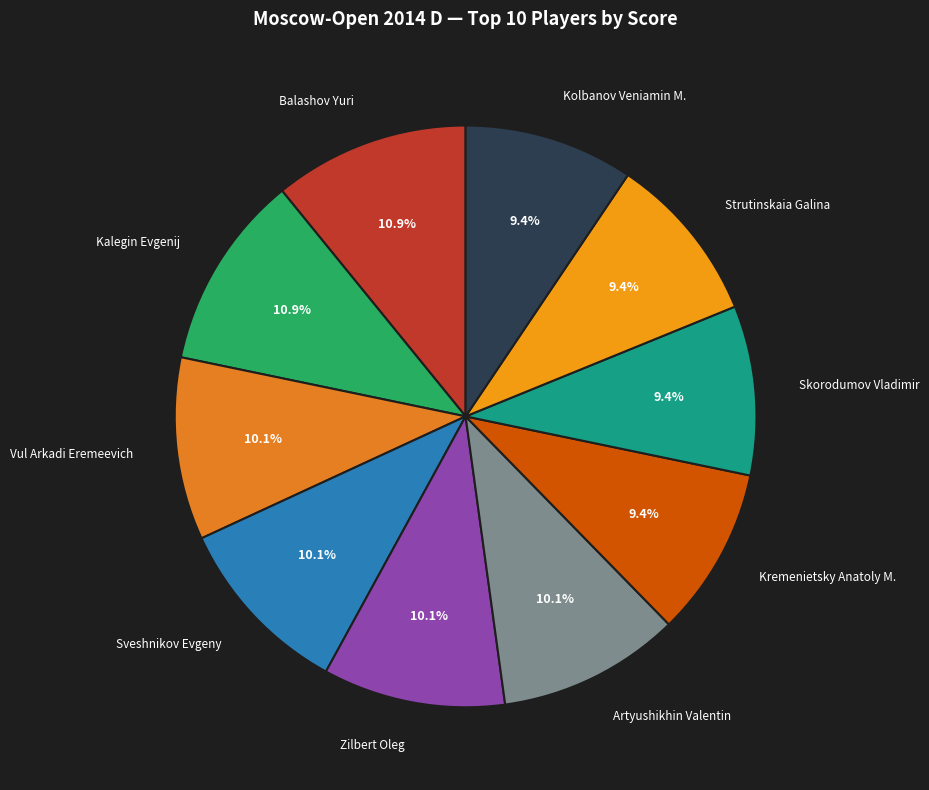

Does Artyushikhin Valentin represent more than half of the total?

No